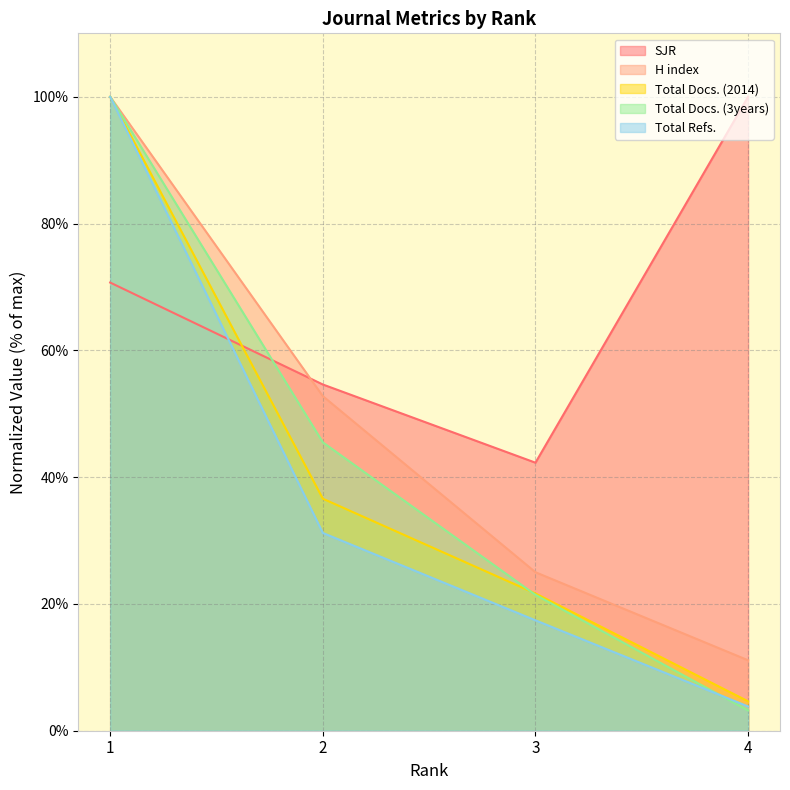

Which series has the widest spread of values?

Total Docs. (3years)